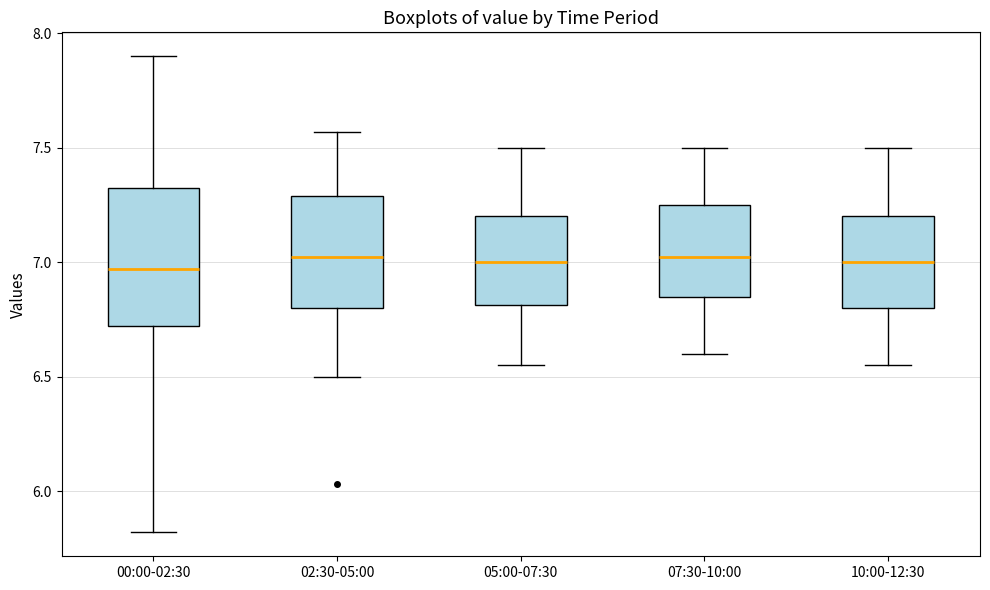

Where does the lower whisker of the box for 07:30-10:00 end on the y-axis? The values are not printed on the chart, so give them approximately, as read against the axis.

6.60